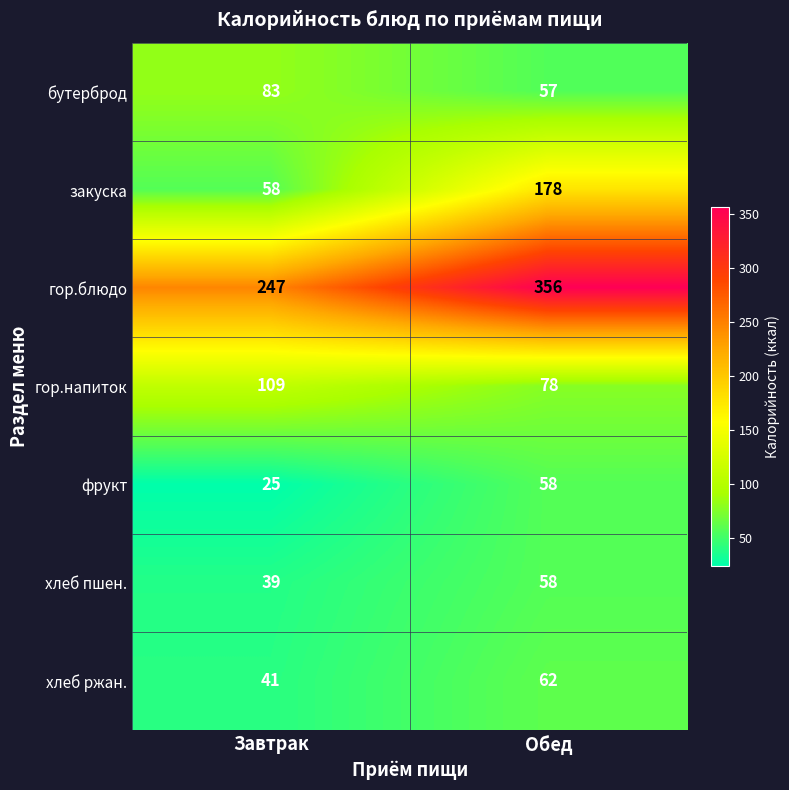

What is the total value across all series at Завтрак?

602